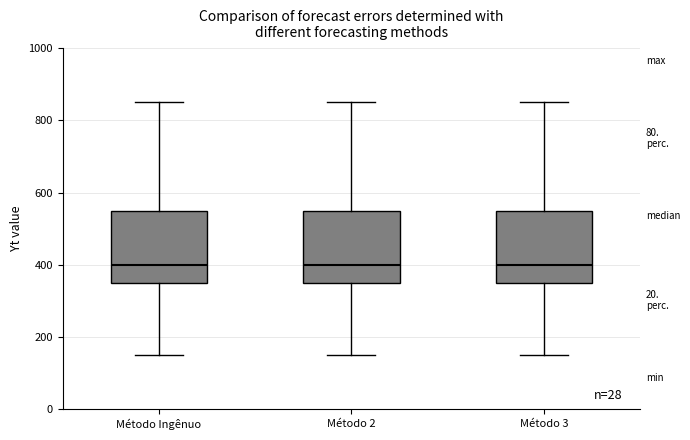

Reading left to right, read every box against the y-axis: the position of its median line, the range the box covers, and the ends of its whiskers. The values are not printed on the chart, so give them approximately, as read against the axis.

Método Ingênuo: median 400, box 360 to 560, whiskers 160 to 860
Método 2: median 400, box 360 to 560, whiskers 160 to 860
Método 3: median 400, box 360 to 560, whiskers 160 to 860